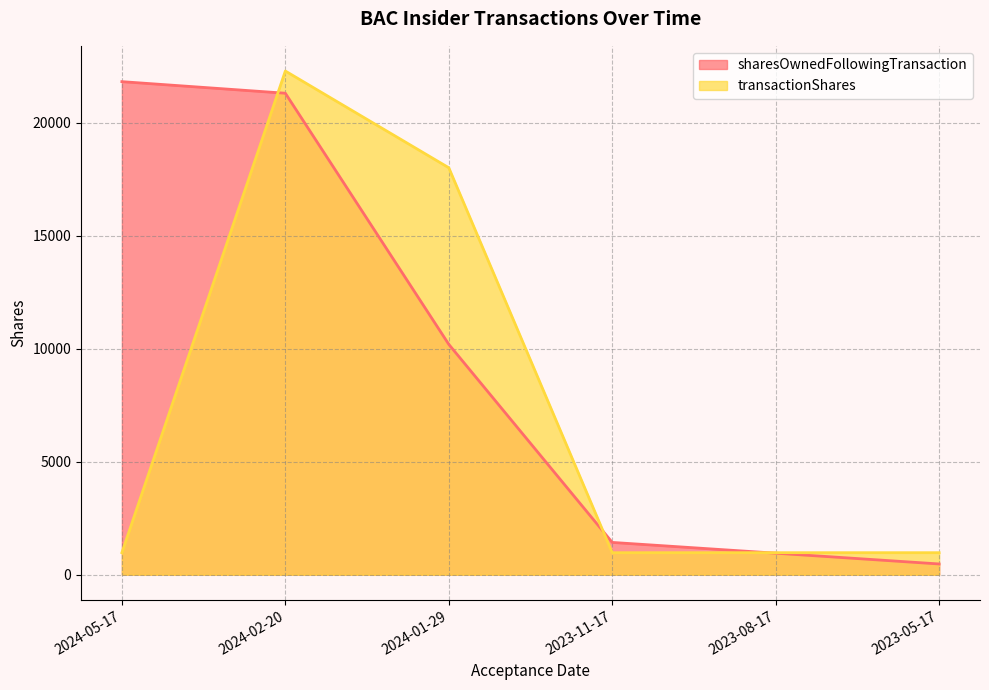

At which label is transactionShares closest to 11626?

2024-01-29